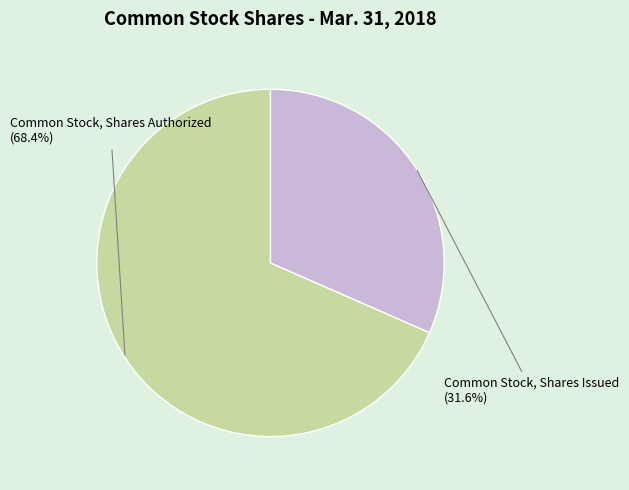

Is there any slice that represents more than half of the pie?

Yes